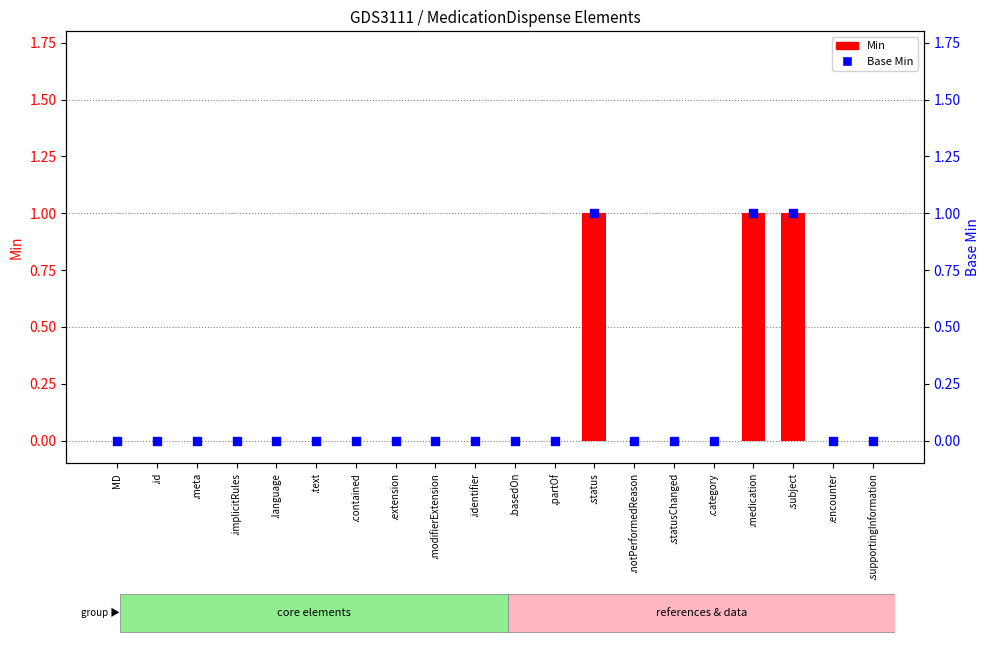

Which series has the widest spread of Y values?

Min